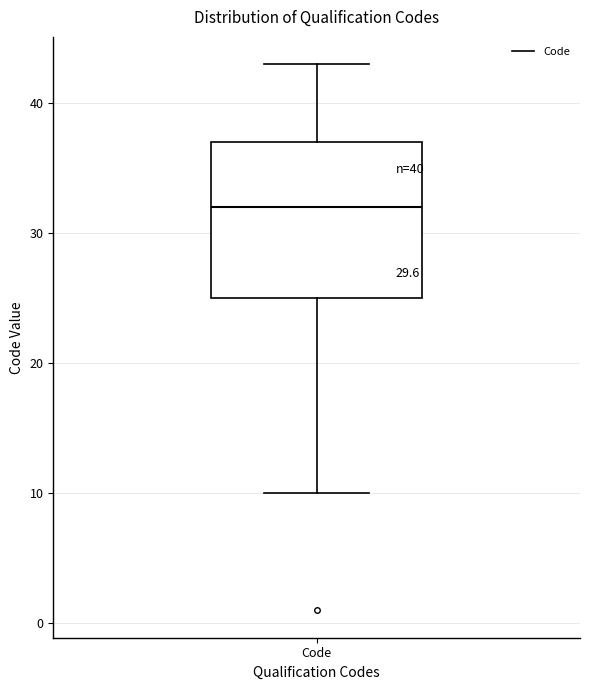

Where does the lower whisker of the box for Code end on the y-axis? The values are not printed on the chart, so give them approximately, as read against the axis.

10